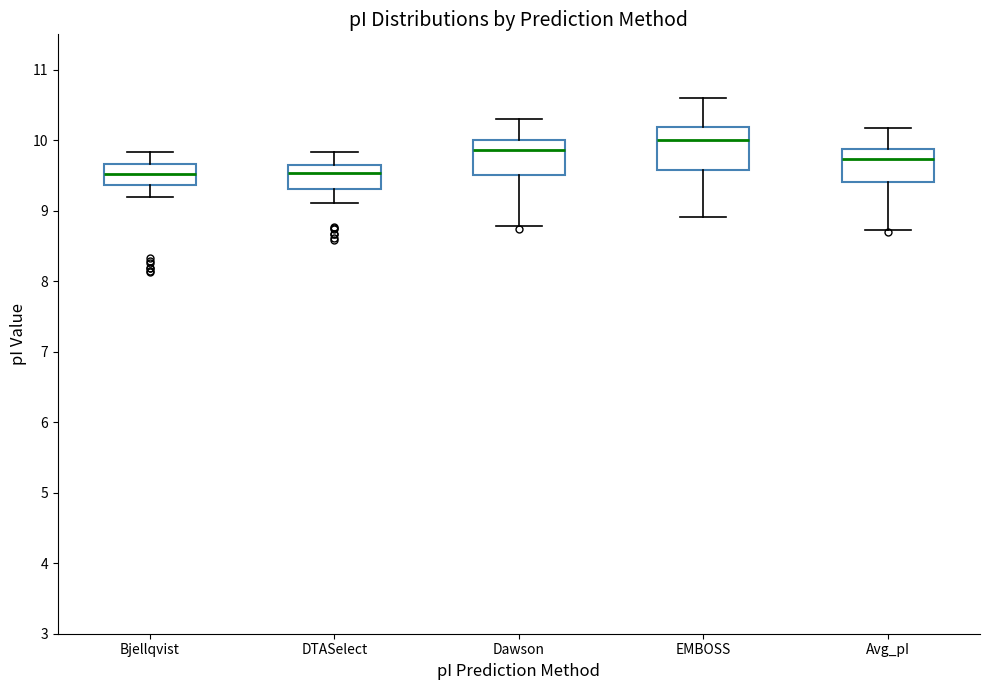

Which box has the highest median line?

EMBOSS